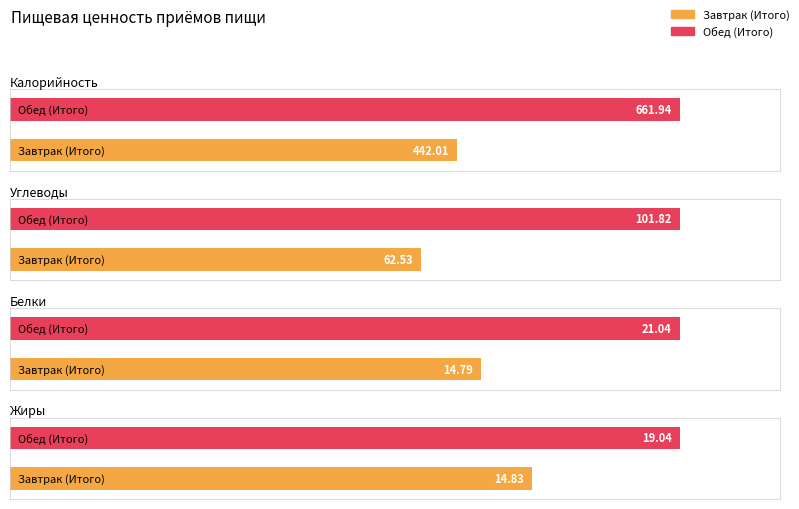

What is the label of the 2nd bar from the left?

Обед (Итого)